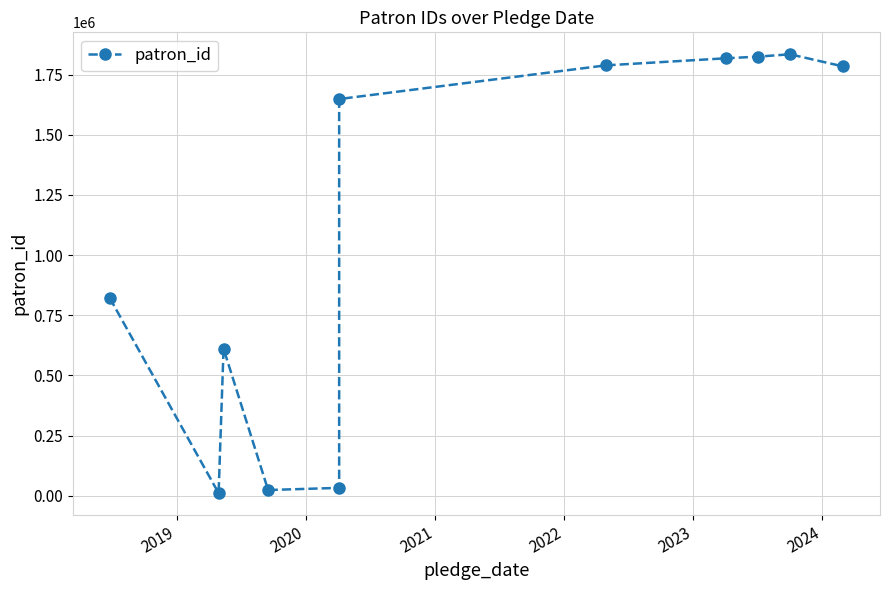

Which has a higher value, 2019 or 2022?

2022